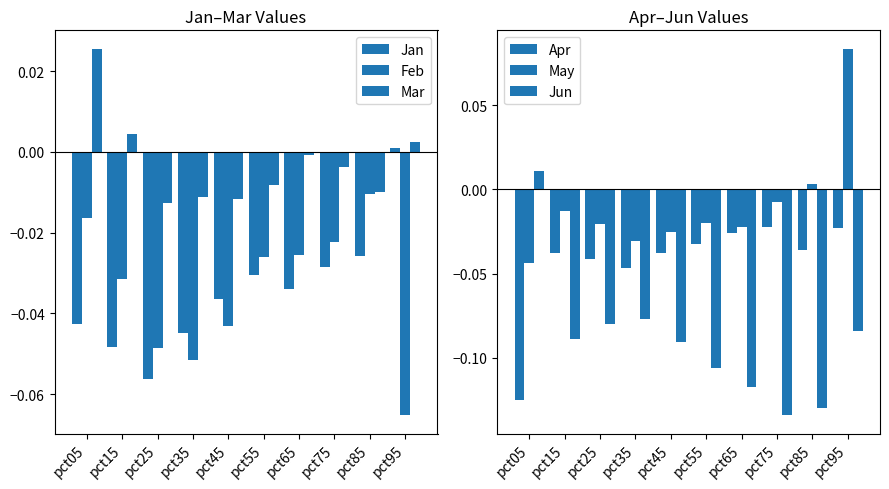

What is the spread (max minus min) of values at pct95?

0.2